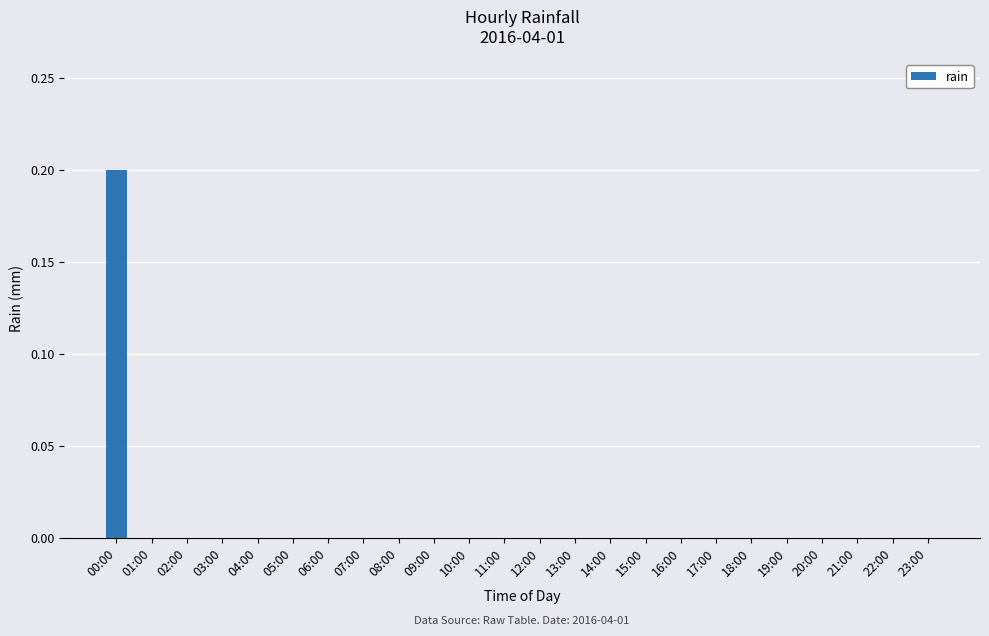

Is it true that the value at 13:00 is 0.0?

True